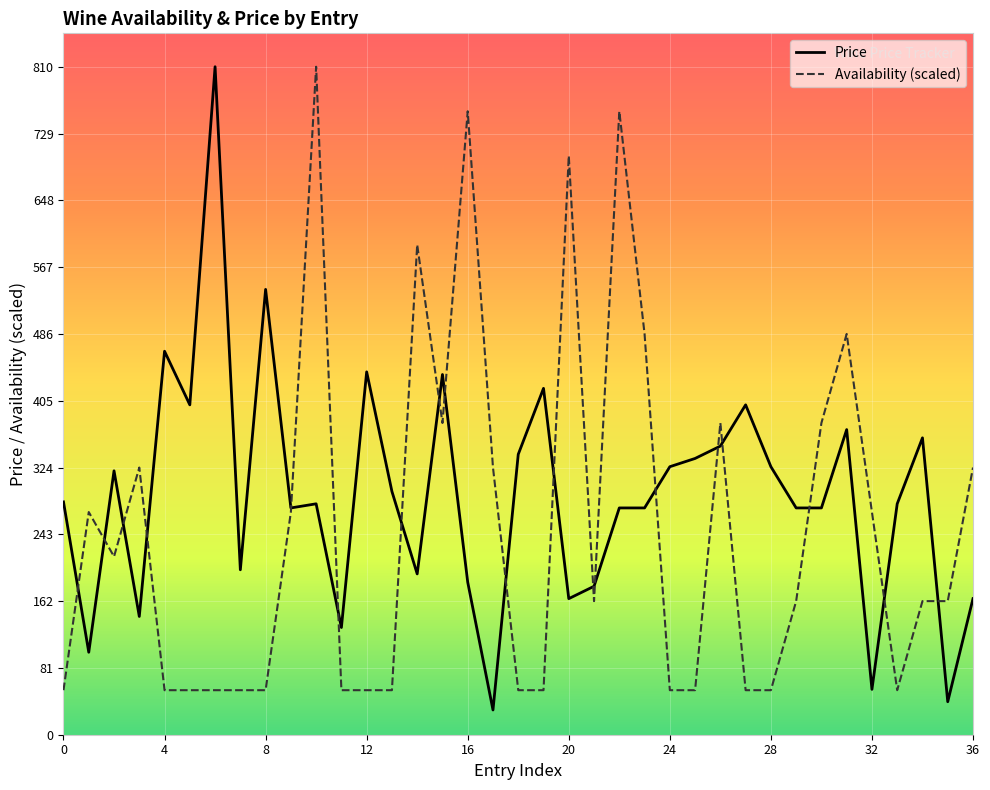

Which series has the largest total across all categories?

Price